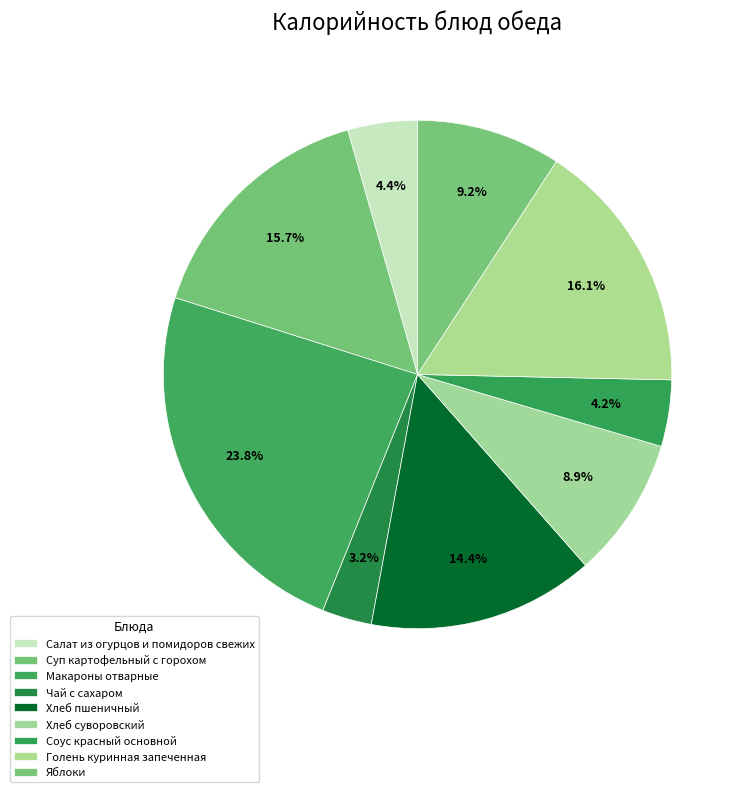

How many segments does this pie chart have?

9